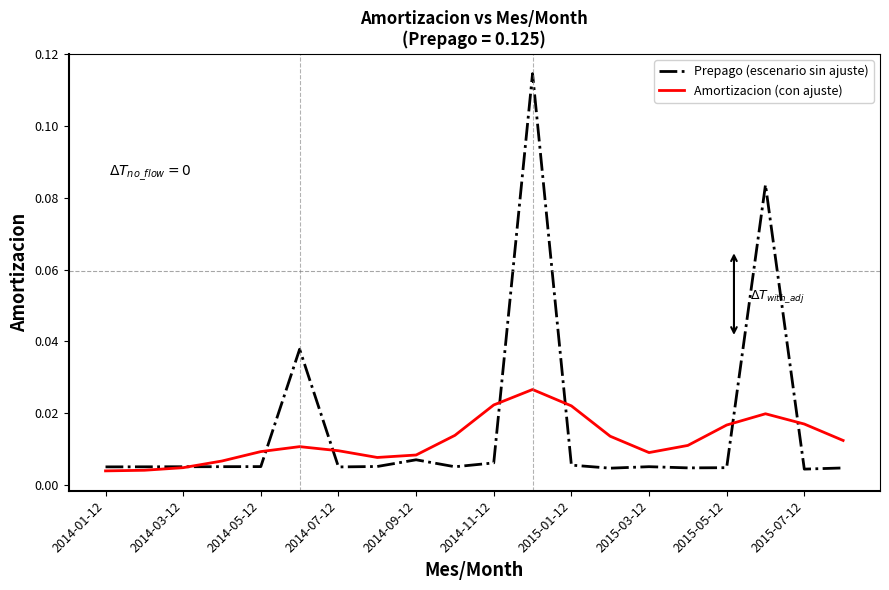

Rank the series by their maximum value, from lowest to highest.

Amortizacion (con ajuste), Prepago (escenario sin ajuste)